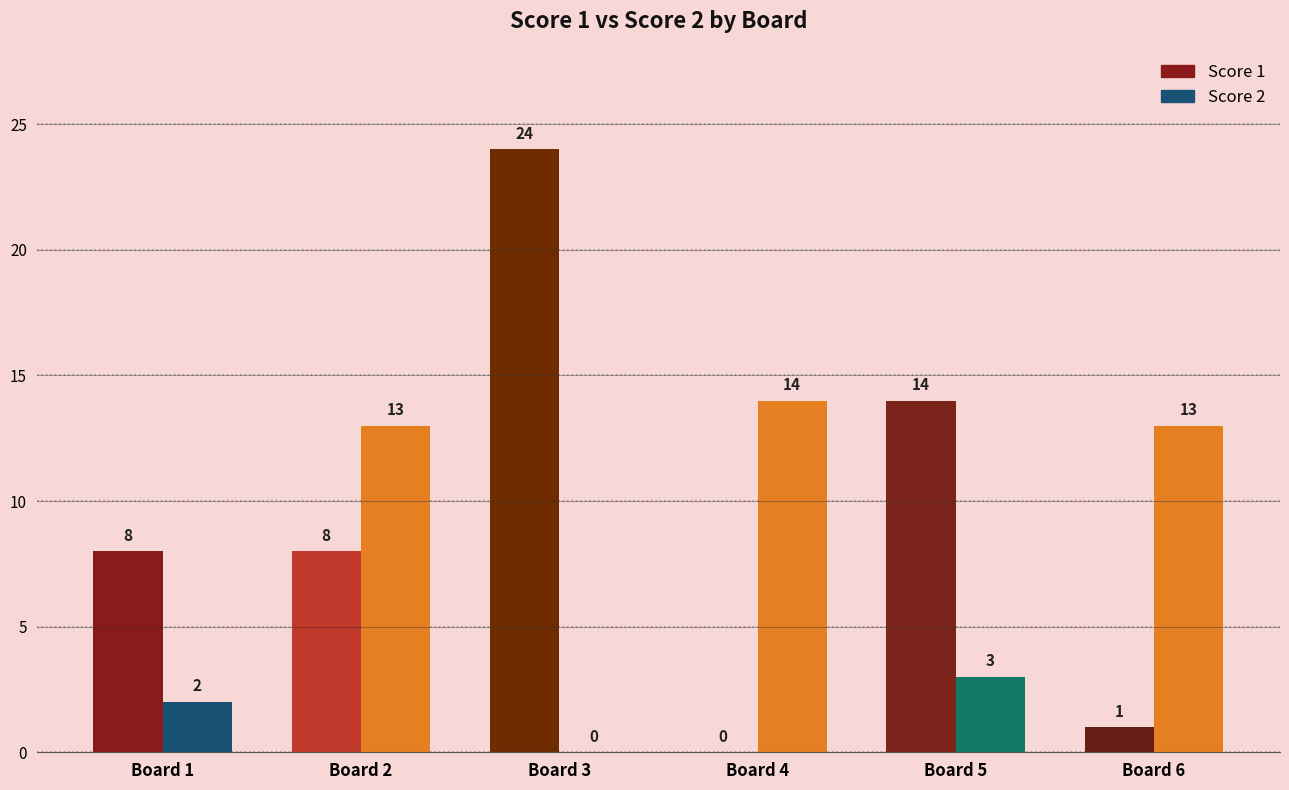

Is it true that Score 1 equals 24 at Board 3?

True